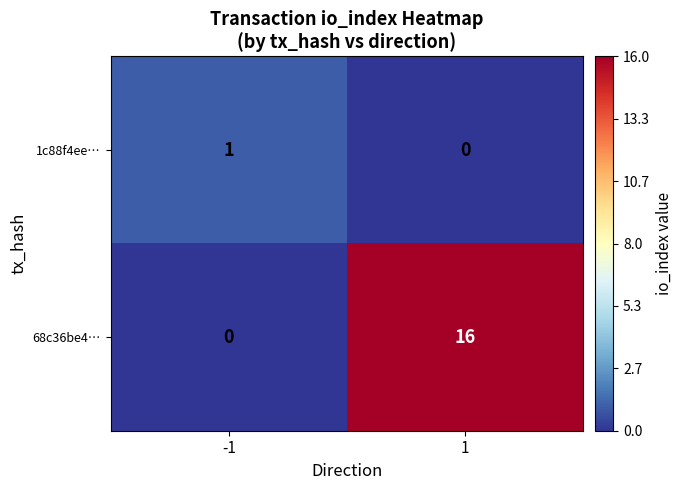

At how many categories does at least one series exceed 10?

1